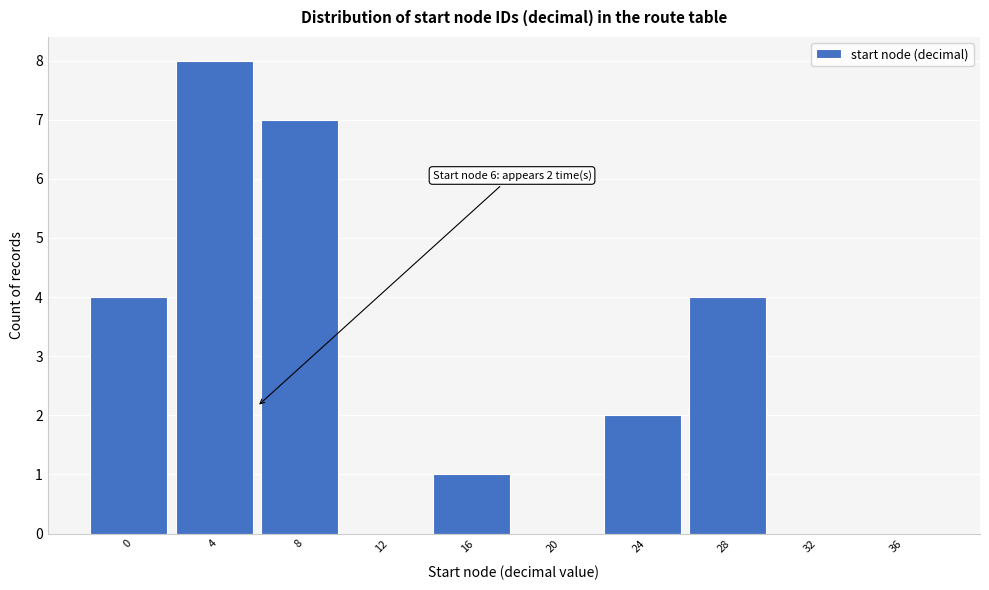

Reading left to right, list all the values displayed in this chart.

0=4	4=8	8=7	12=0	16=1	20=0	24=2	28=4	32=0	36=0